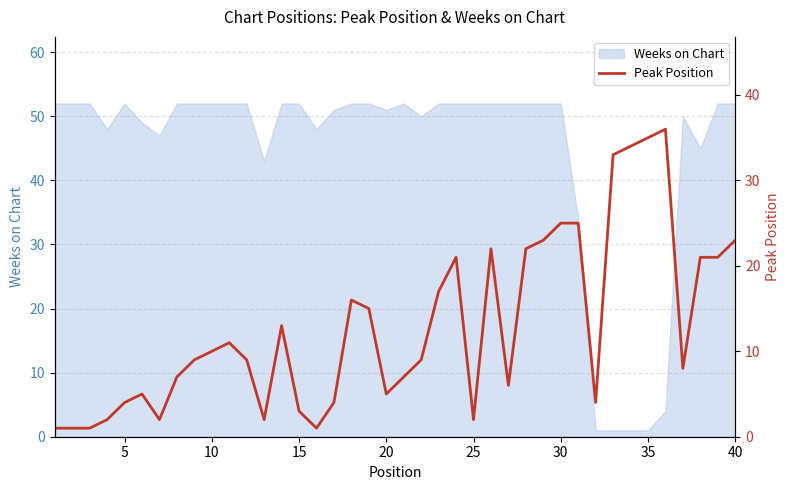

The value of Weeks on Chart at 25 is 52. True or false?

True